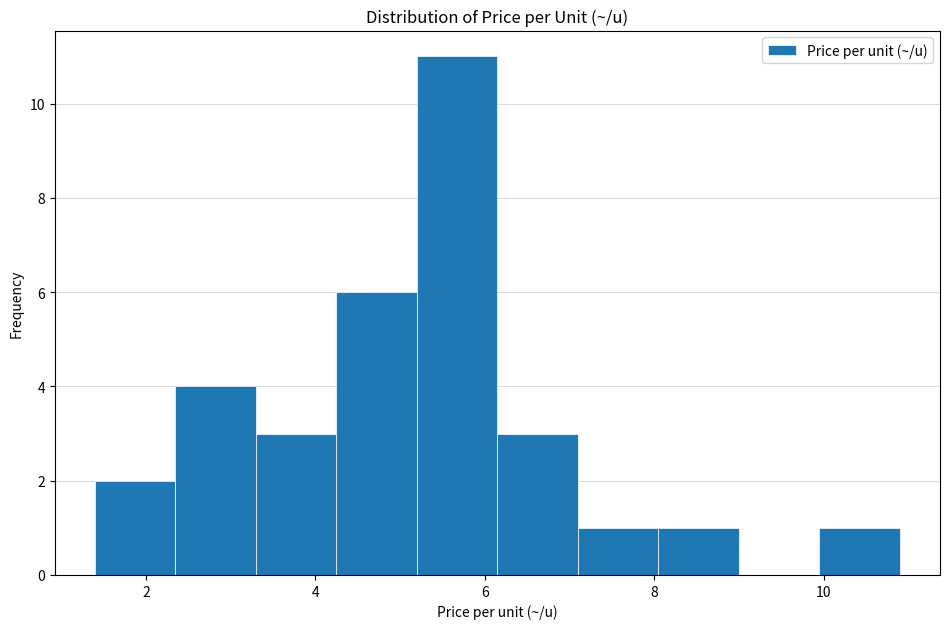

Reading left to right, transcribe this chart: for each bar, give the range it covers on the x-axis and its height. Neither the bar edges nor the heights are printed on the chart, so give them approximately, as read against the axes.

1.40 to 2.35: 2
2.35 to 3.30: 4
3.30 to 4.25: 3
4.25 to 5.20: 6
5.20 to 6.15: 11
6.15 to 7.10: 3
7.10 to 8.05: 1
8.05 to 9.00: 1
9.00 to 9.95: 0
9.95 to 10.90: 1